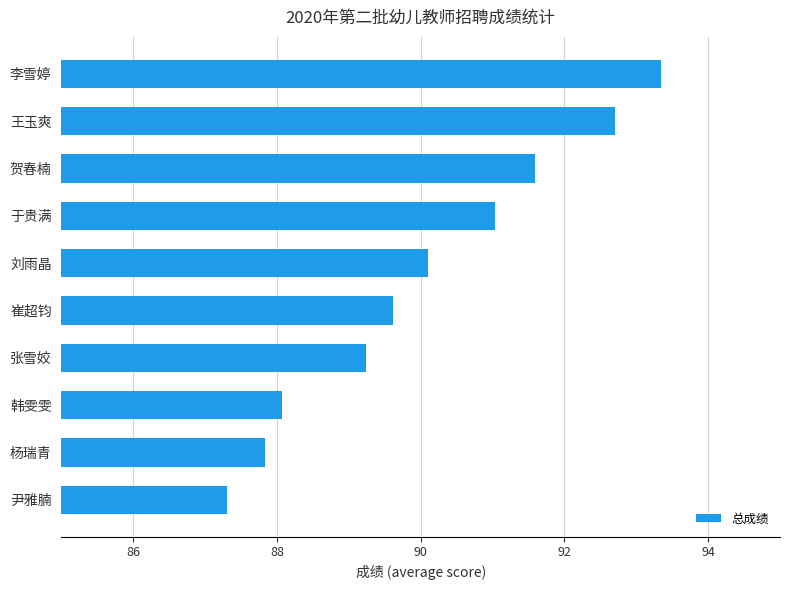

Is it true that the value at 张雪姣 is 43.9?

False